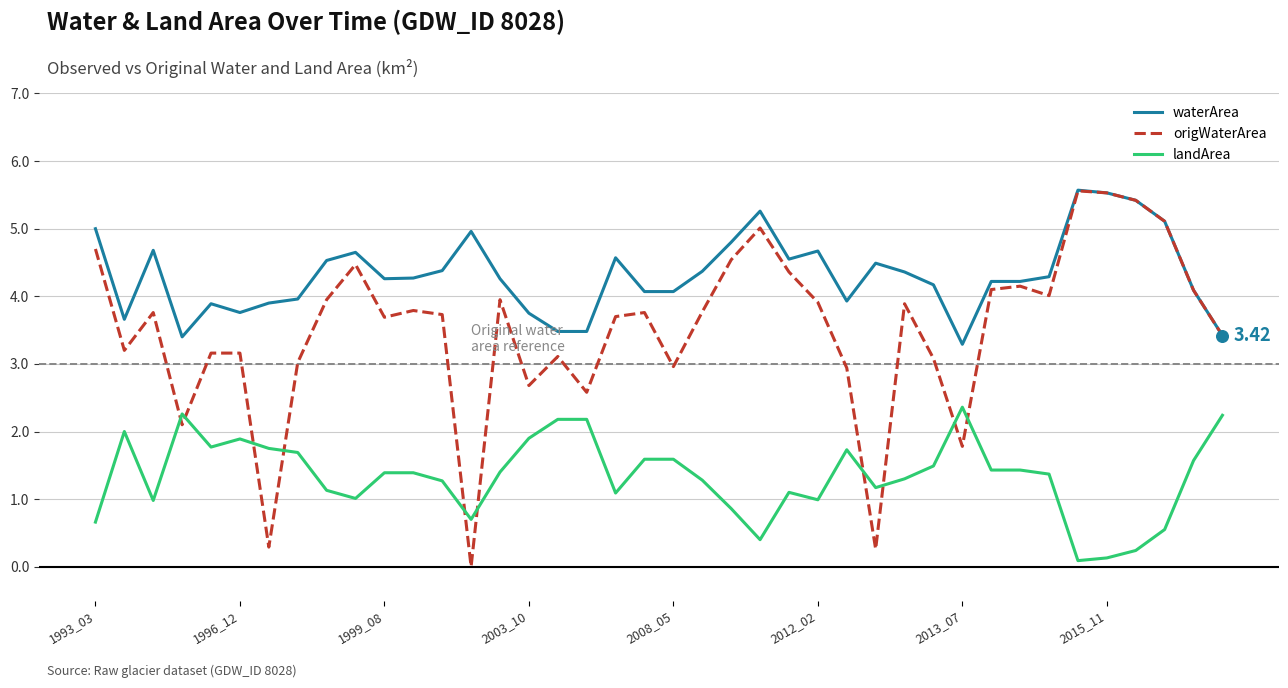

Which series has the largest total across all categories?

waterArea